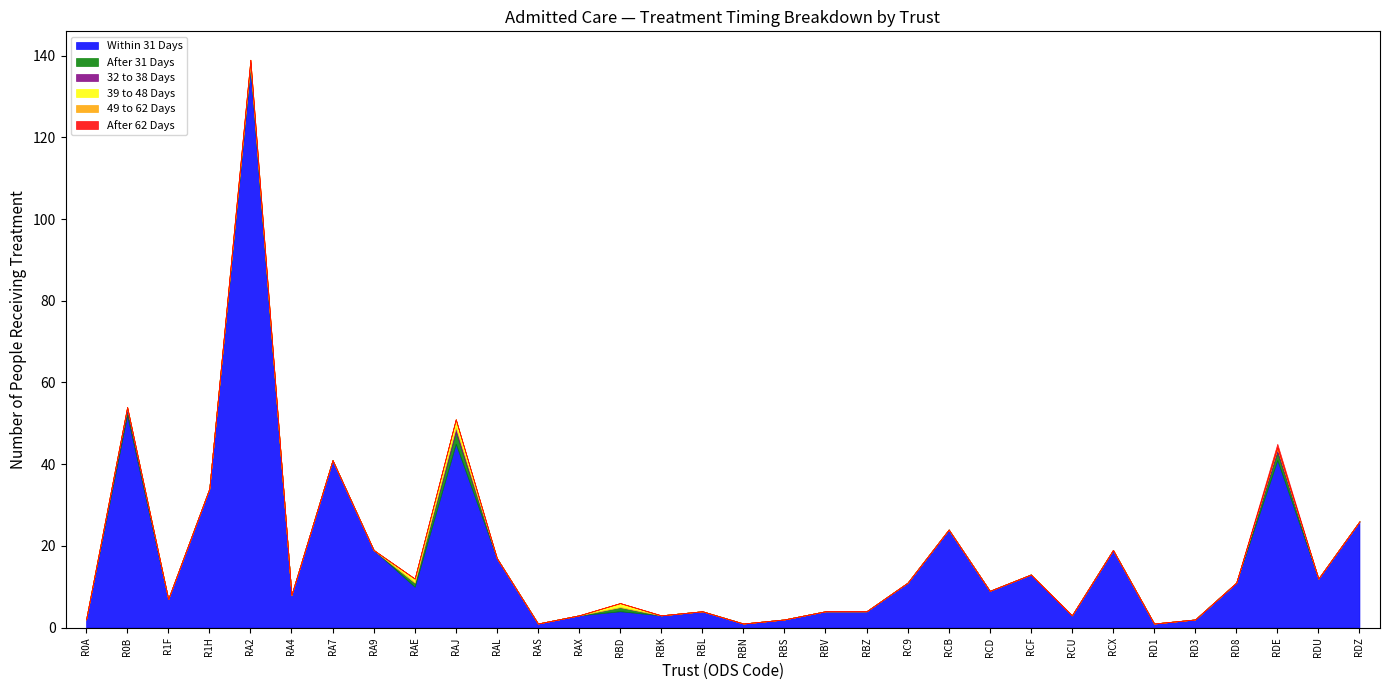

At how many categories does at least one series exceed 124?

1